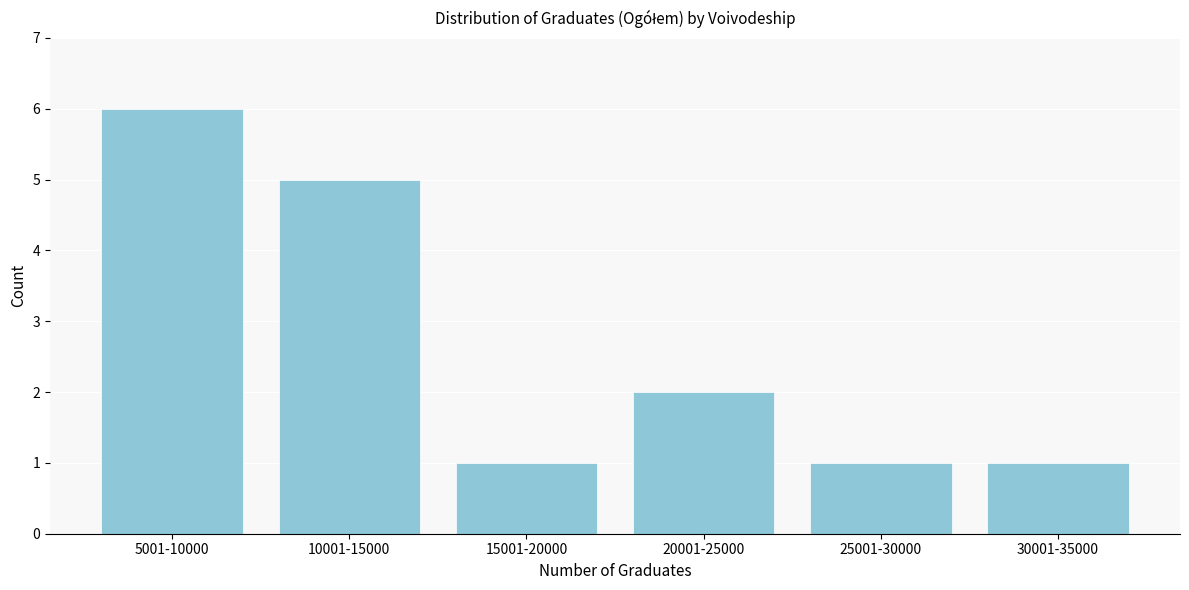

Reading right to left, transcribe all the data shown in this chart.

30001-35000=1	25001-30000=1	20001-25000=2	15001-20000=1	10001-15000=5	5001-10000=6